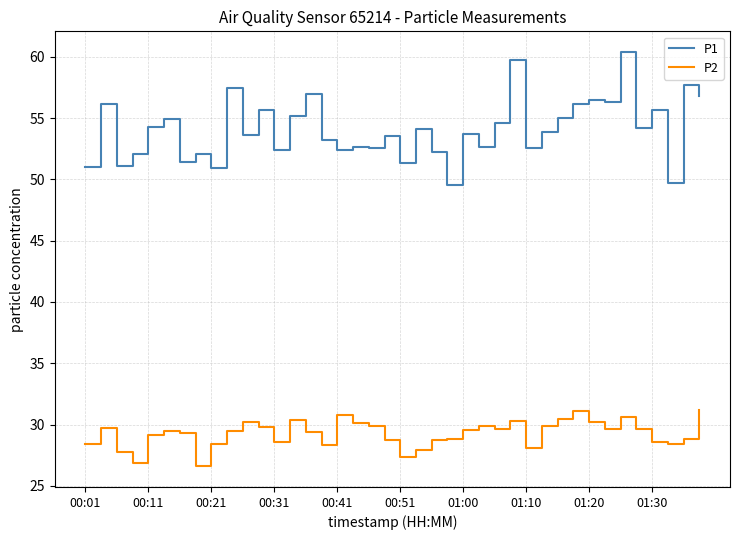

What is the minimum value for P1?

49.5